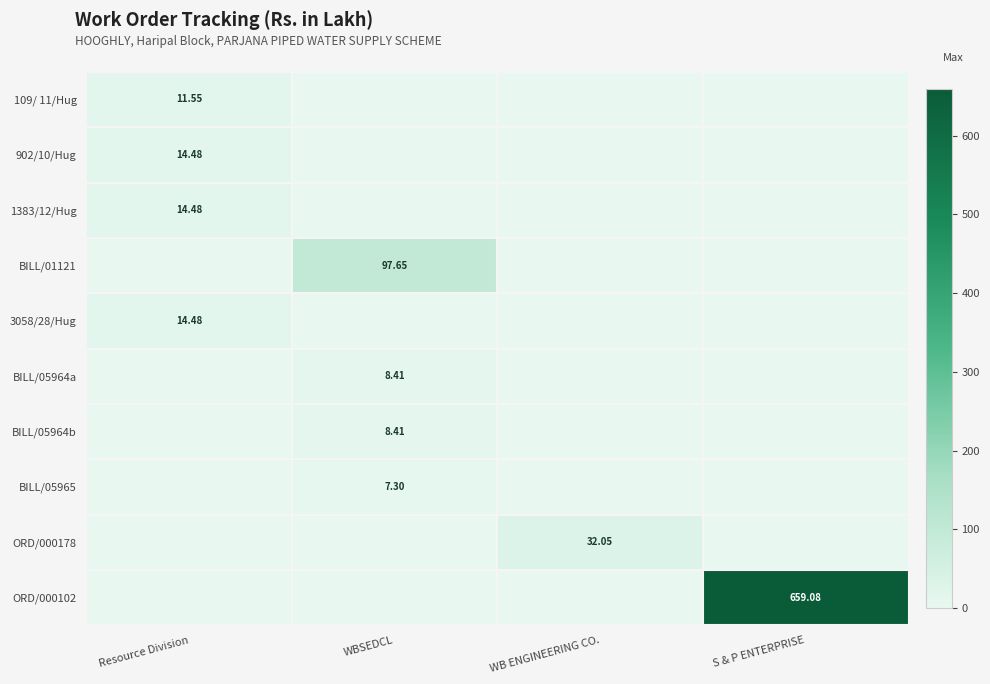

How many distinct data groups are displayed?

10